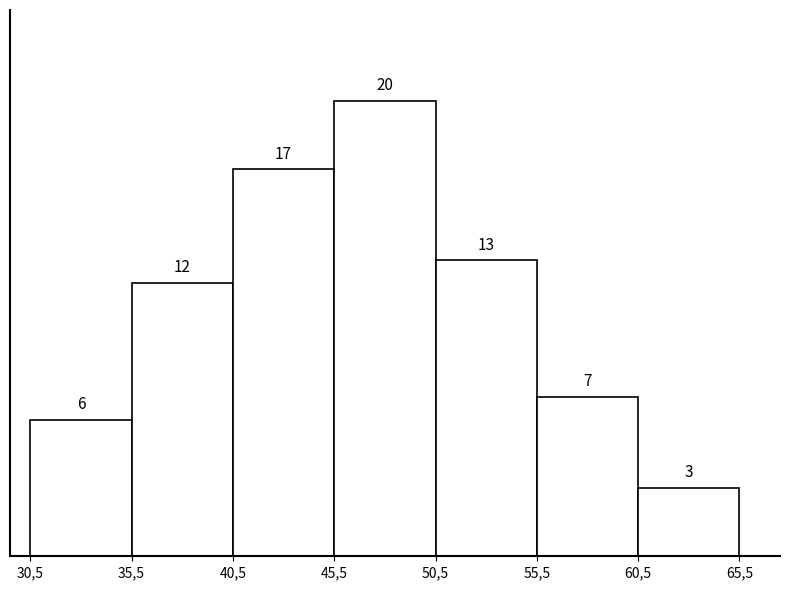

Reading left to right, transcribe all the data shown in this chart.

30,5=6	35,5=12	40,5=17	45,5=20	50,5=13	55,5=7	60,5=3